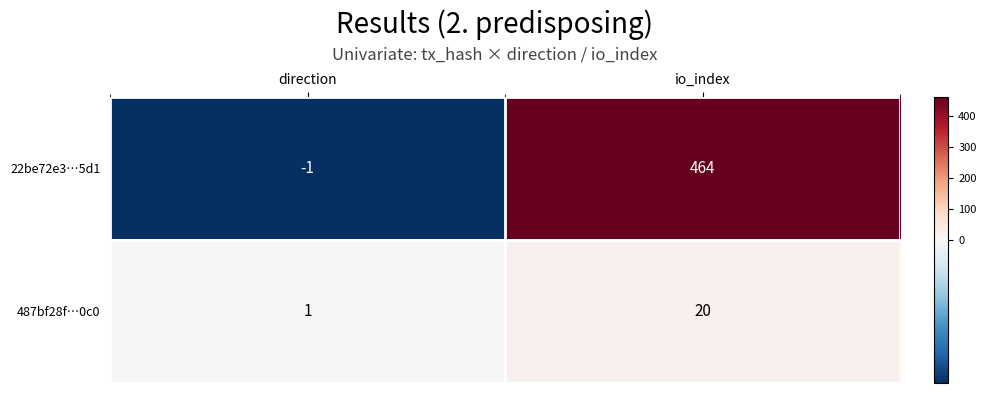

What is the greatest value displayed?

464